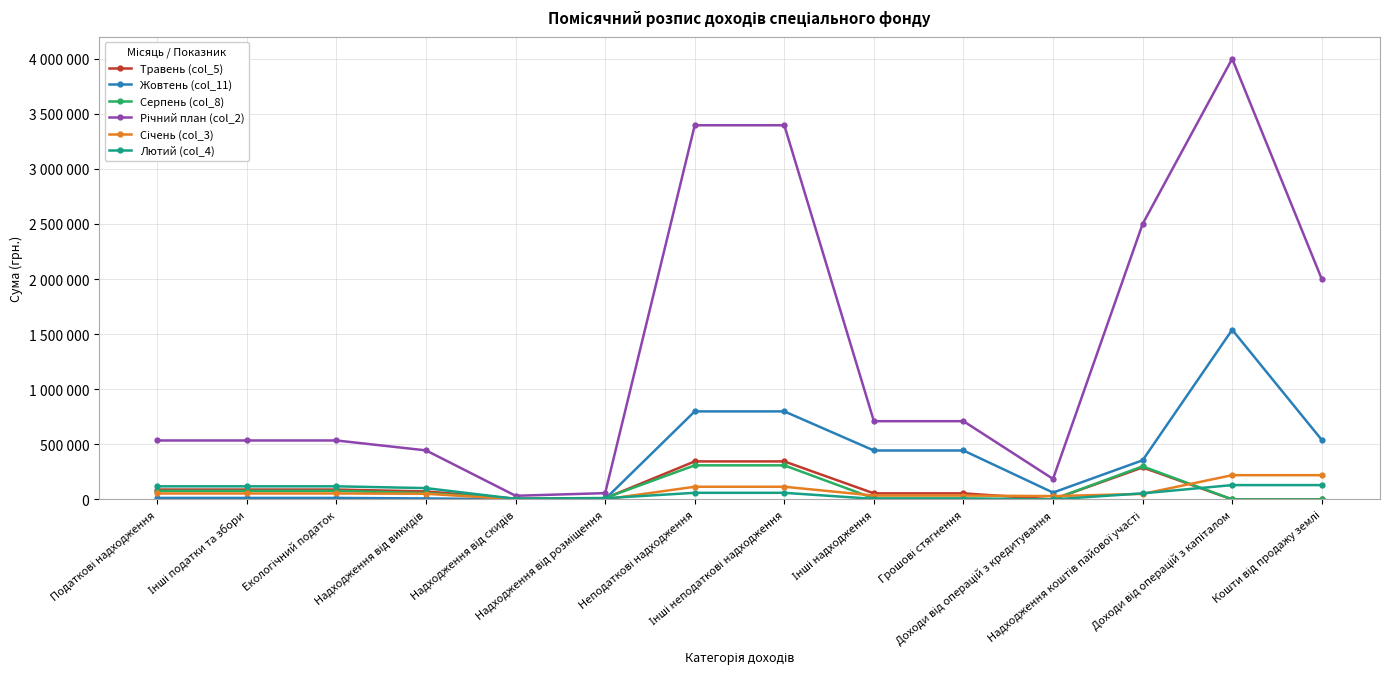

What is the sum of the Серпень (col_8) values at Інші податки та збори and Інші надходження?

86800